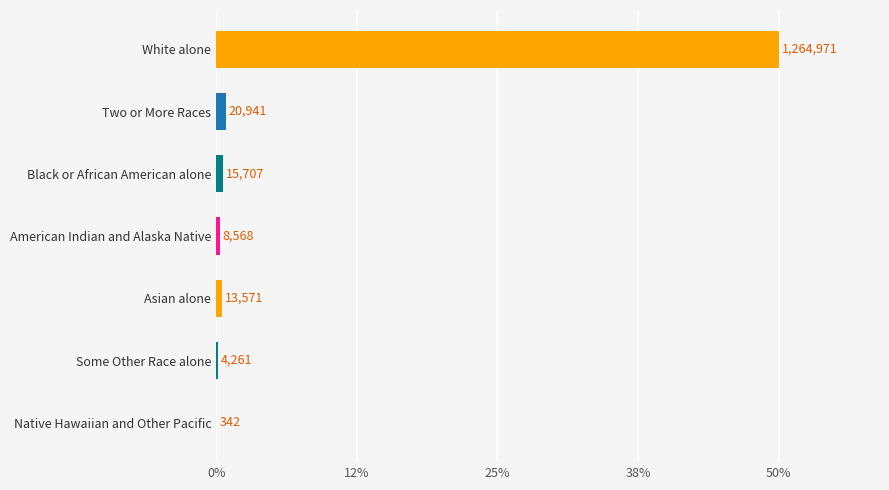

Are the bars horizontal?

Yes